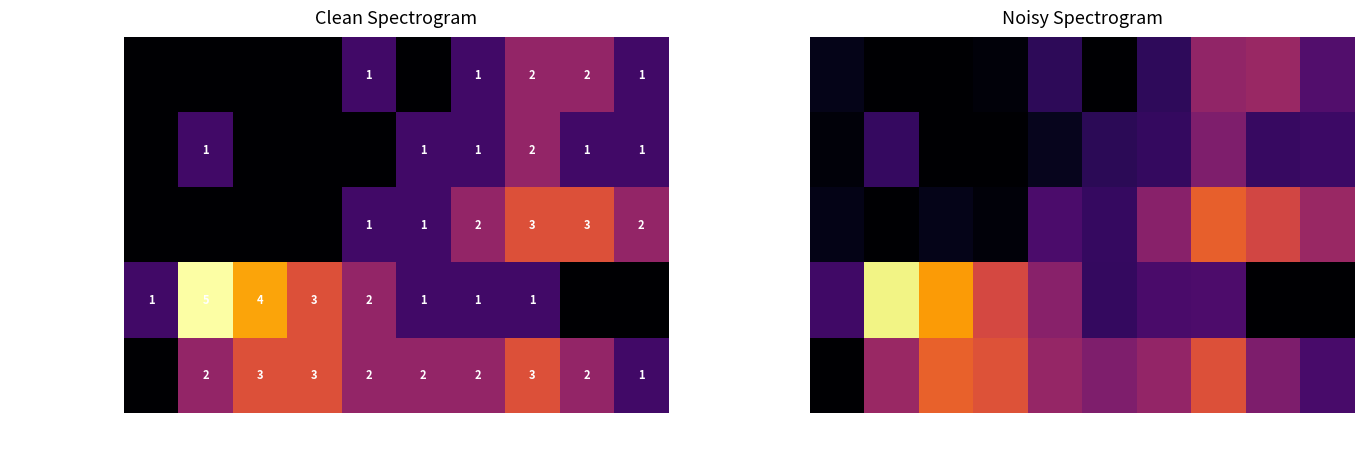

Rank the categories by row_1 value from highest to lowest.

8, 10, 9, 2, 7, 6, 5, 1, 3, 4